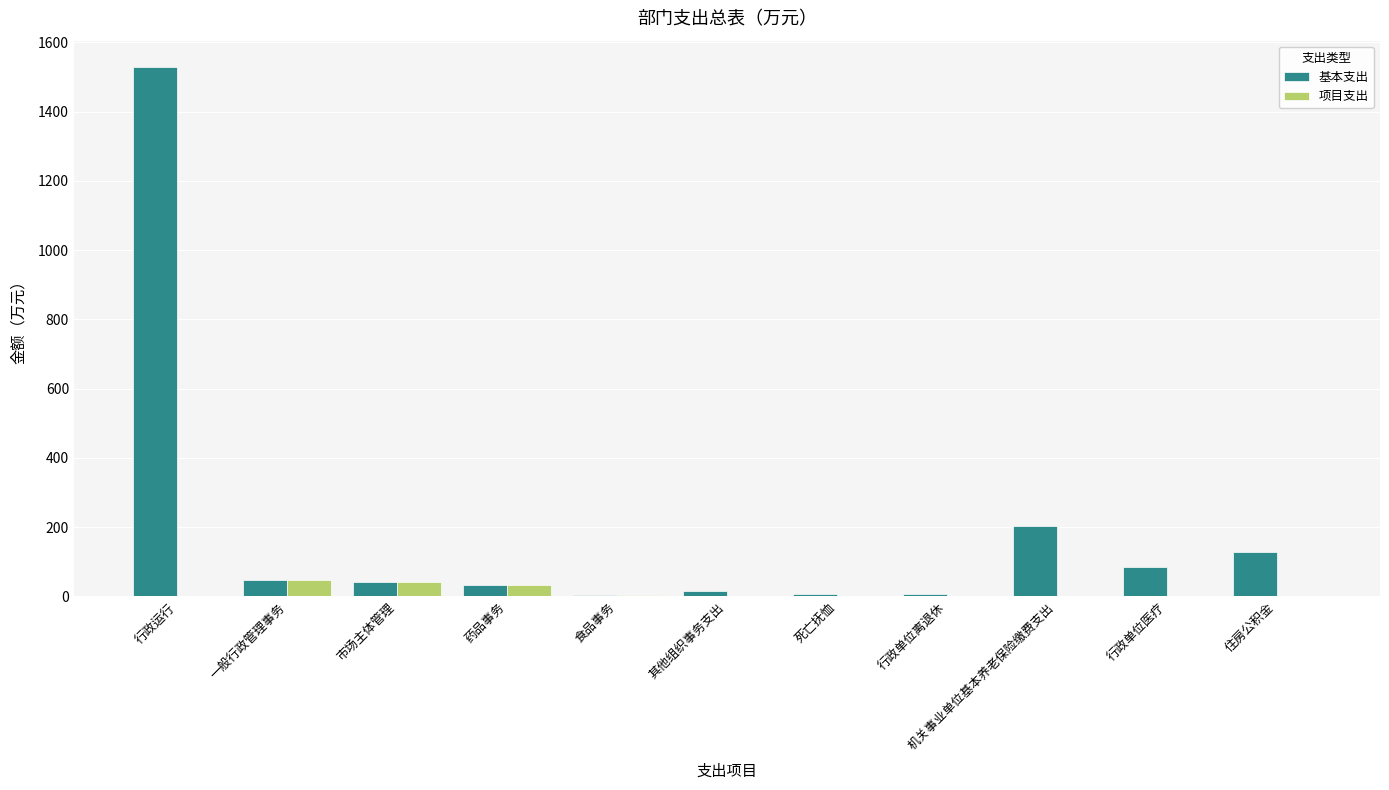

What is the maximum value for 项目支出?

47.9